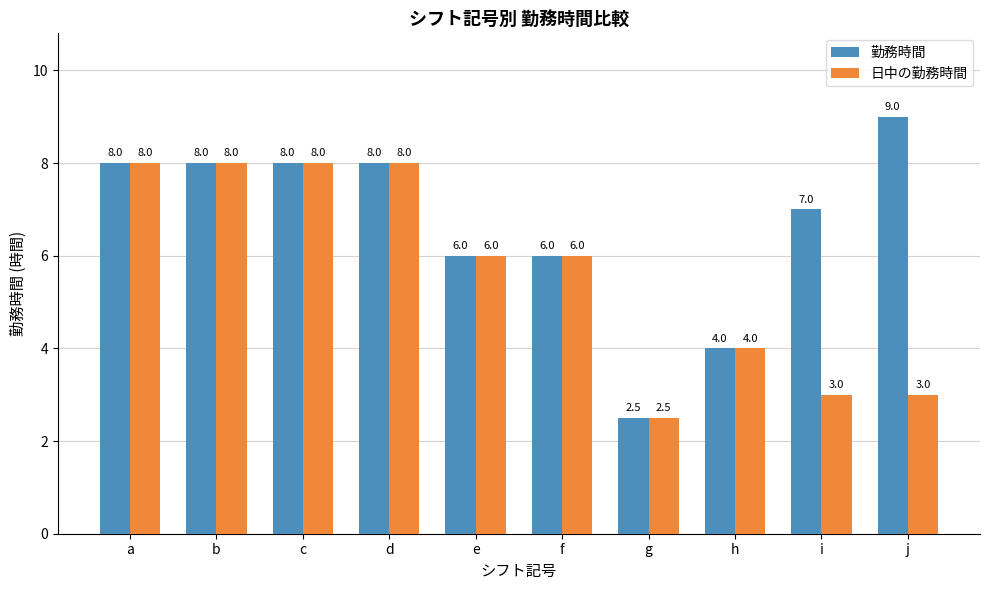

How many data points in 勤務時間 are less than 8?

5